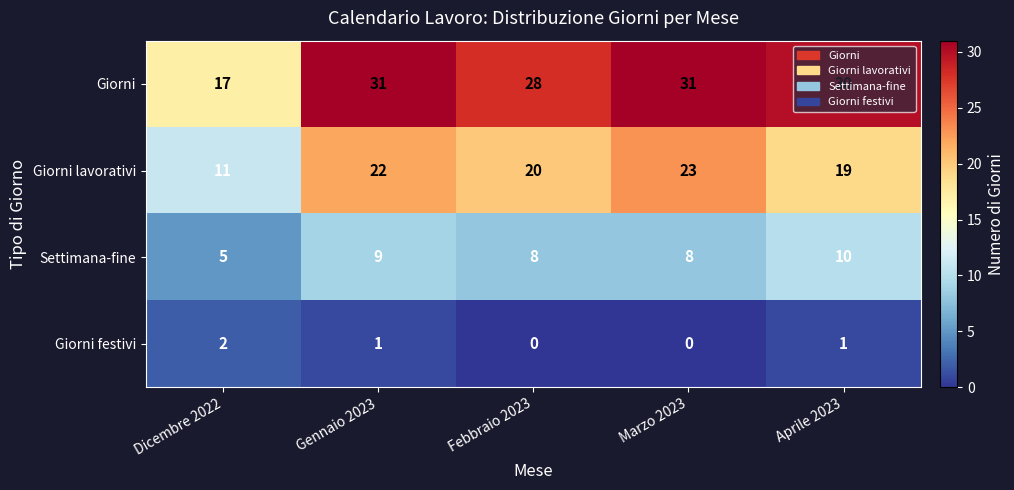

How many categories are shown in the chart?

5